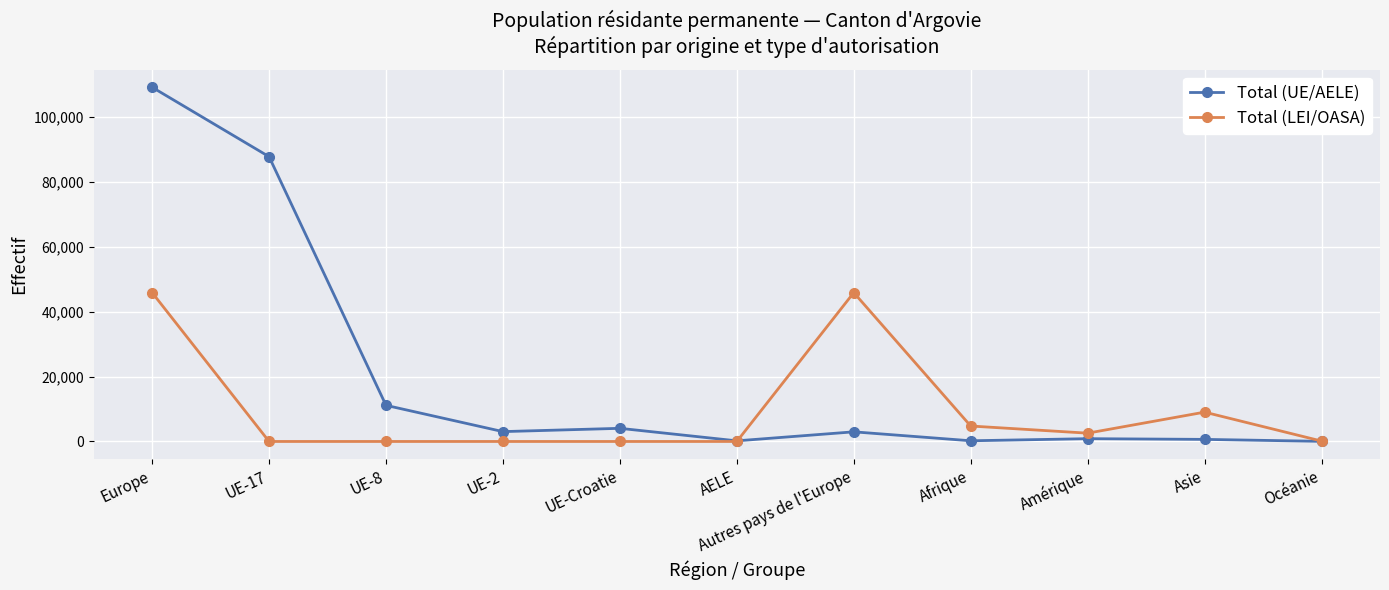

How many categories are shown in the chart?

11